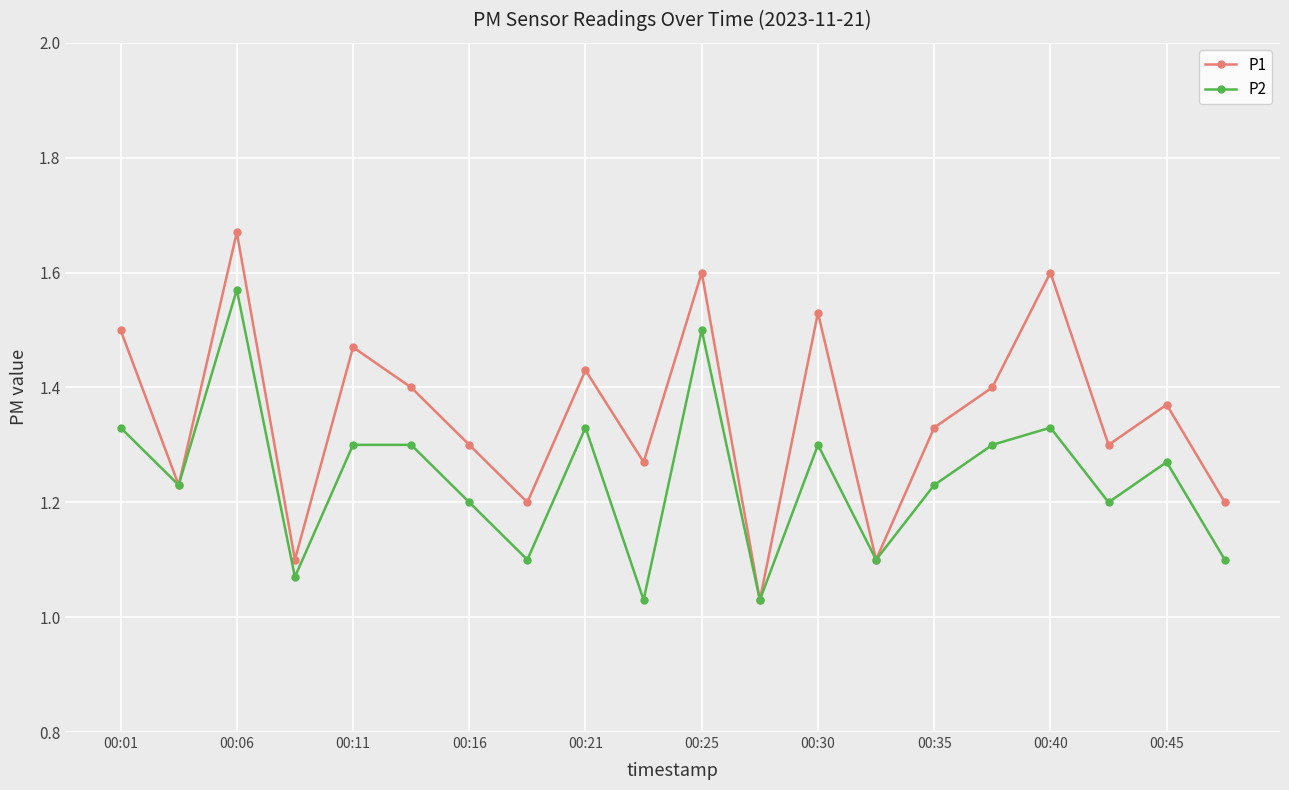

At how many categories does at least one series exceed 1?

20